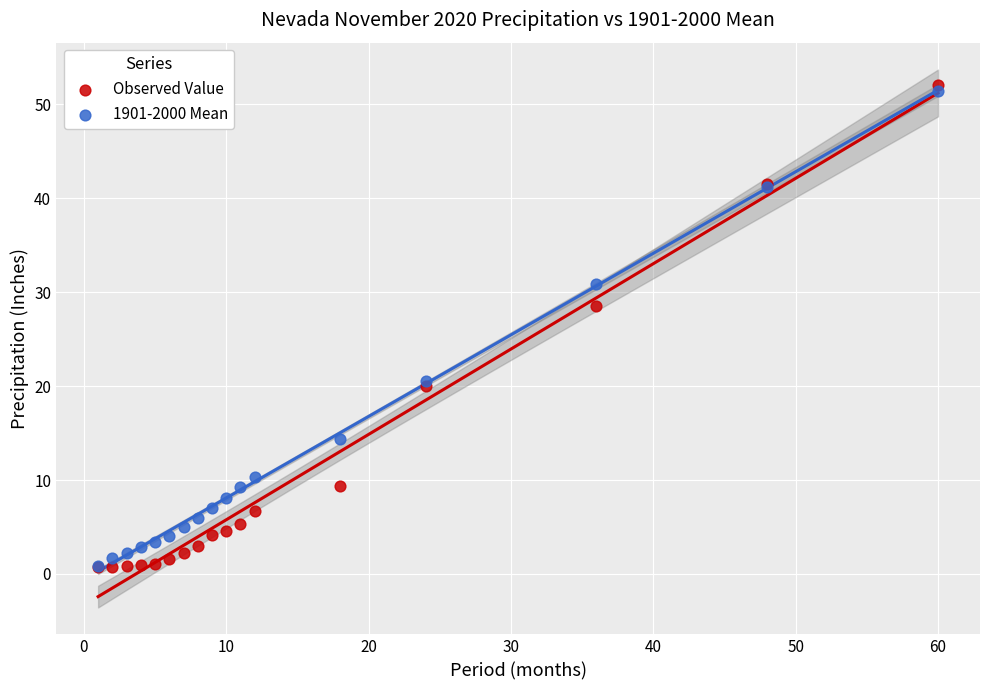

Which series contains the highest Y value?

Observed Value